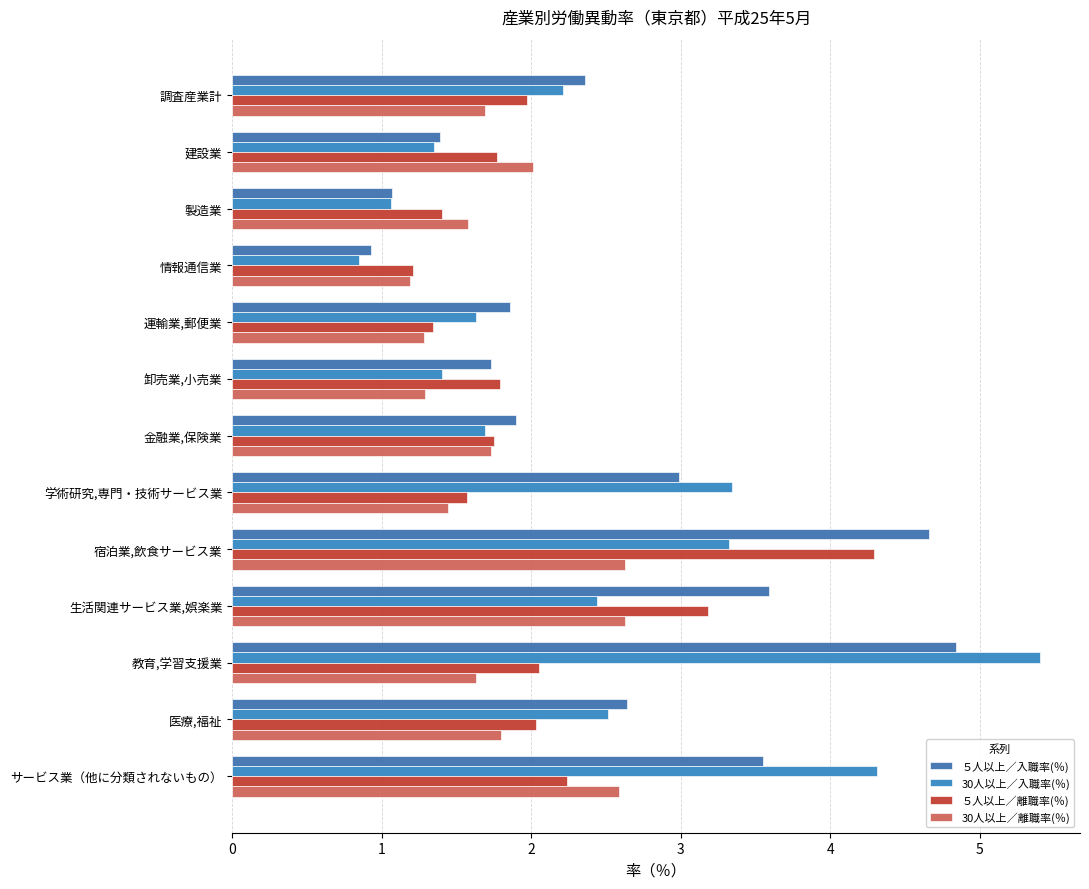

Which series has the largest total across all categories?

５人以上／入職率(％)